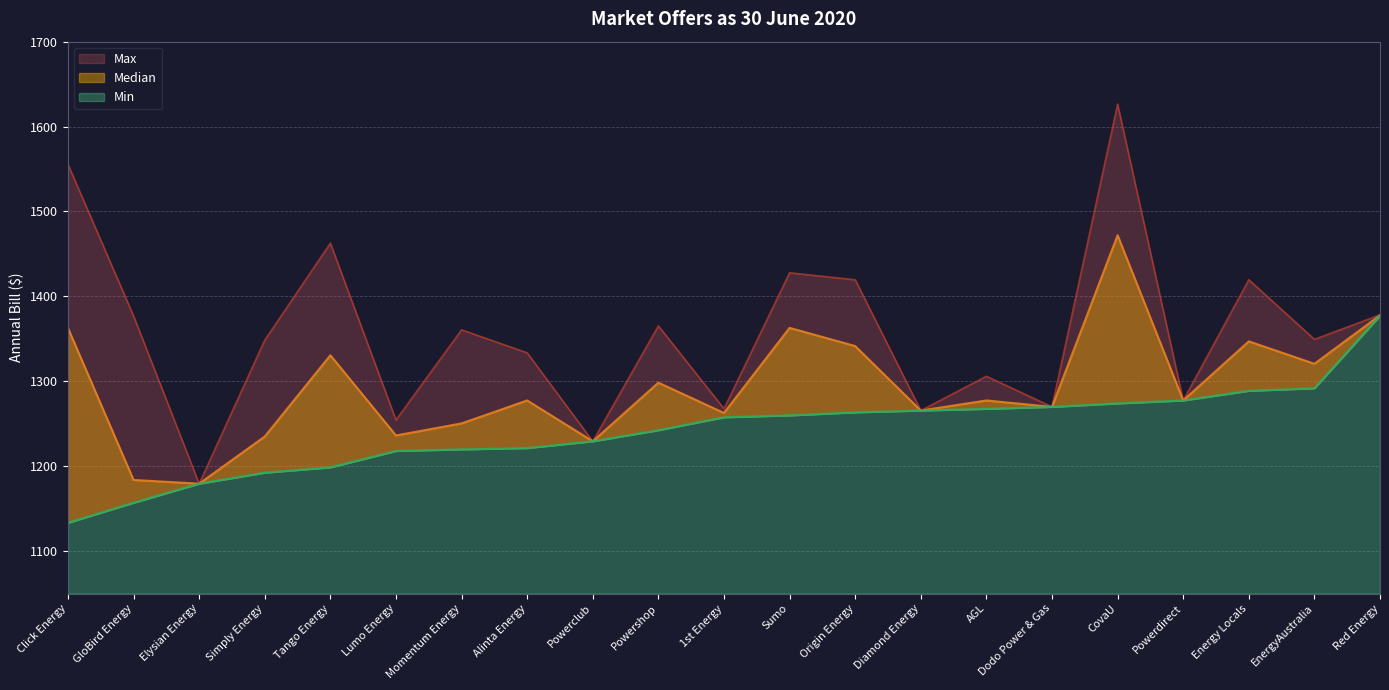

Is it true that Min equals 1263.4 at Origin Energy?

True